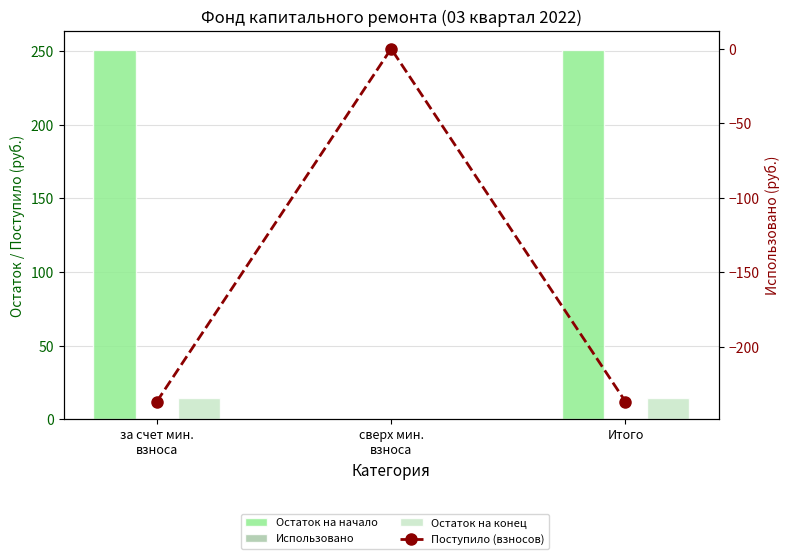

Are the bars horizontal?

No